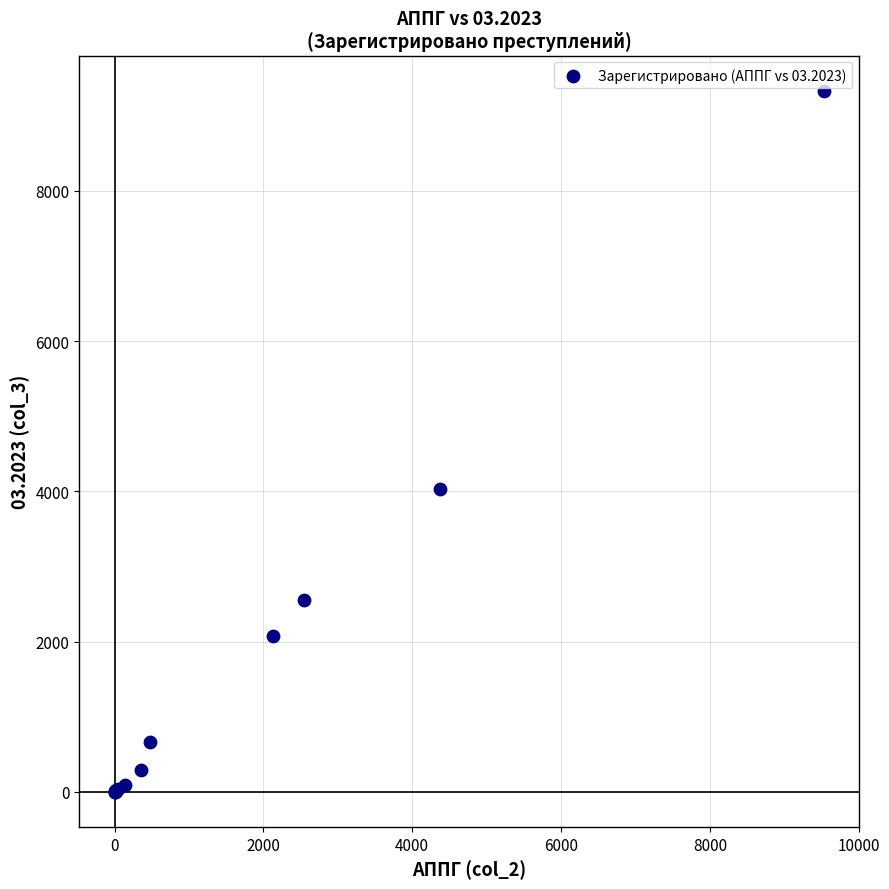

What Y value in the scatter plot is closest to 4668?

4036